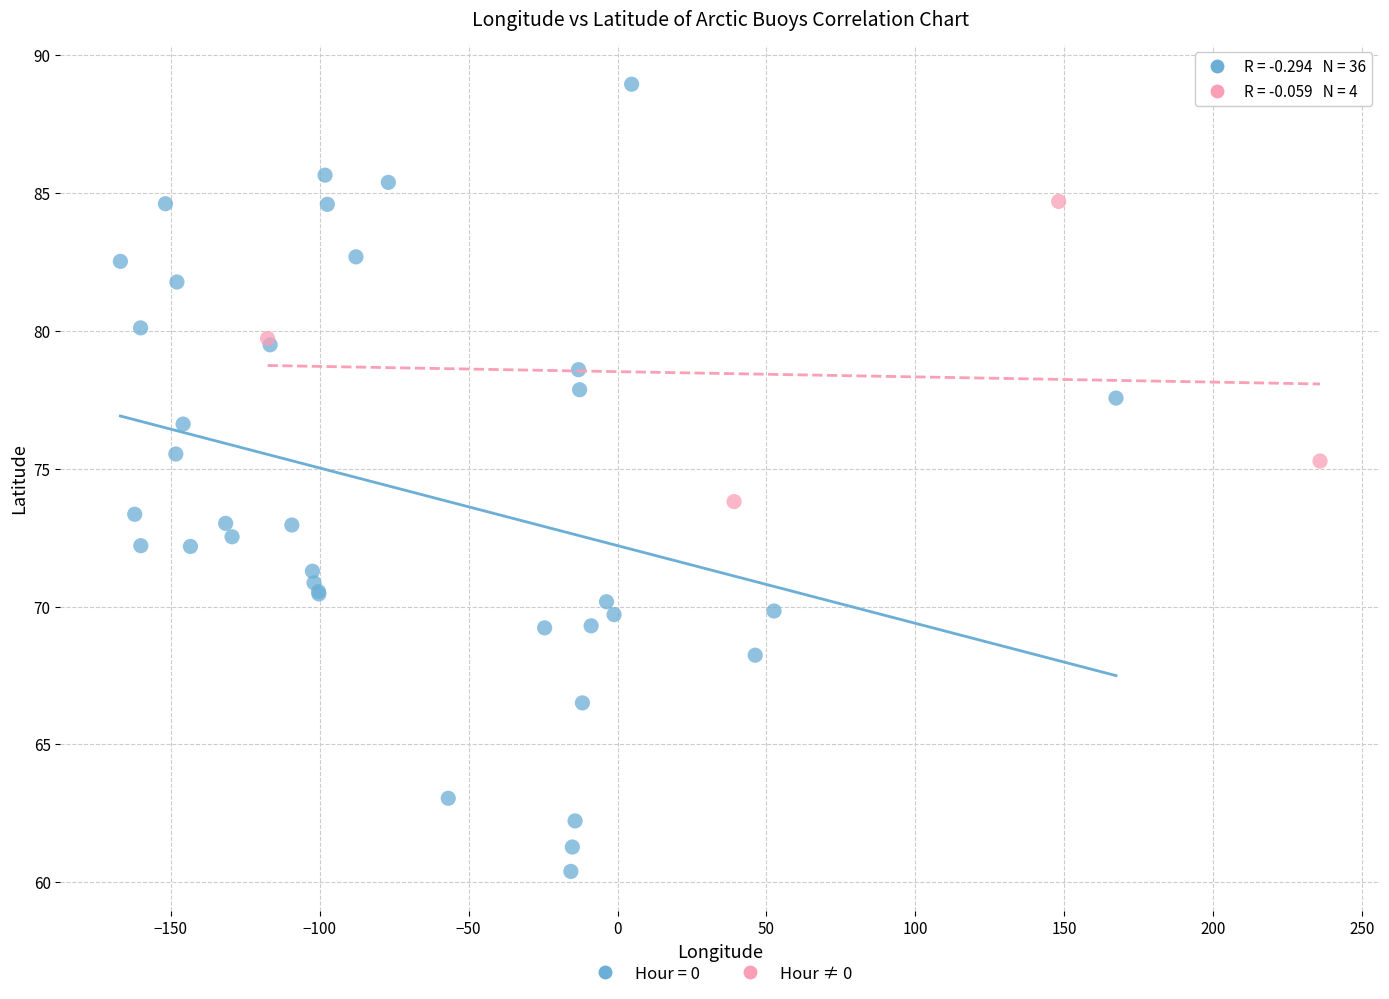

Which series reaches the minimum Y coordinate?

Hour = 0